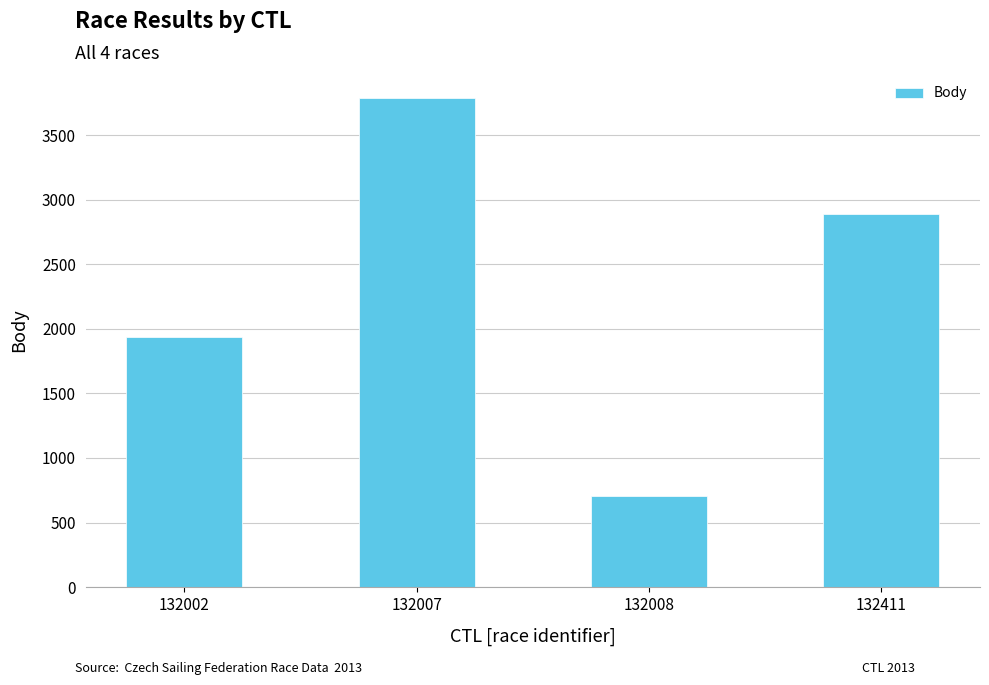

The chart shows a value of 1525 at 132411. True or false?

False